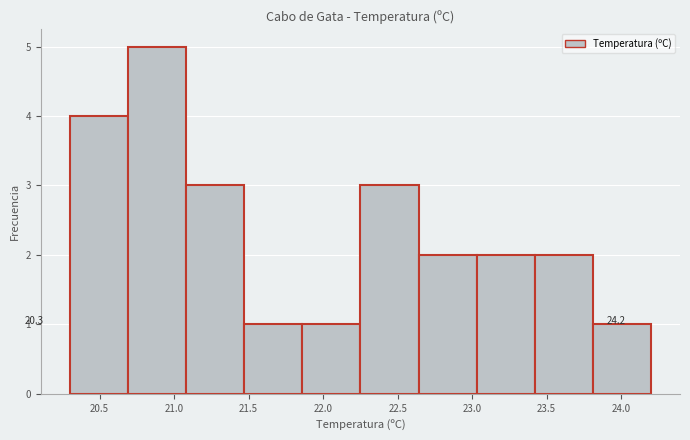

Which range on the x-axis has the tallest bar?

20.69 to 21.08